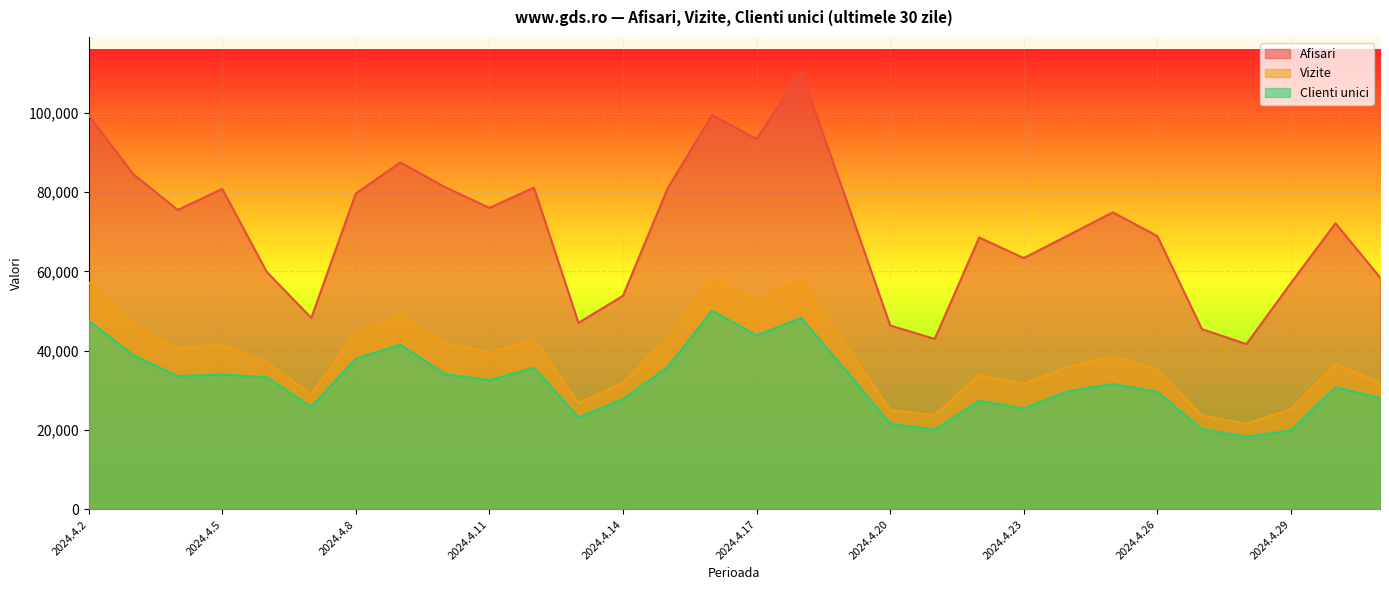

Is it true that Afisari equals 51135 at 2024.4.18?

False